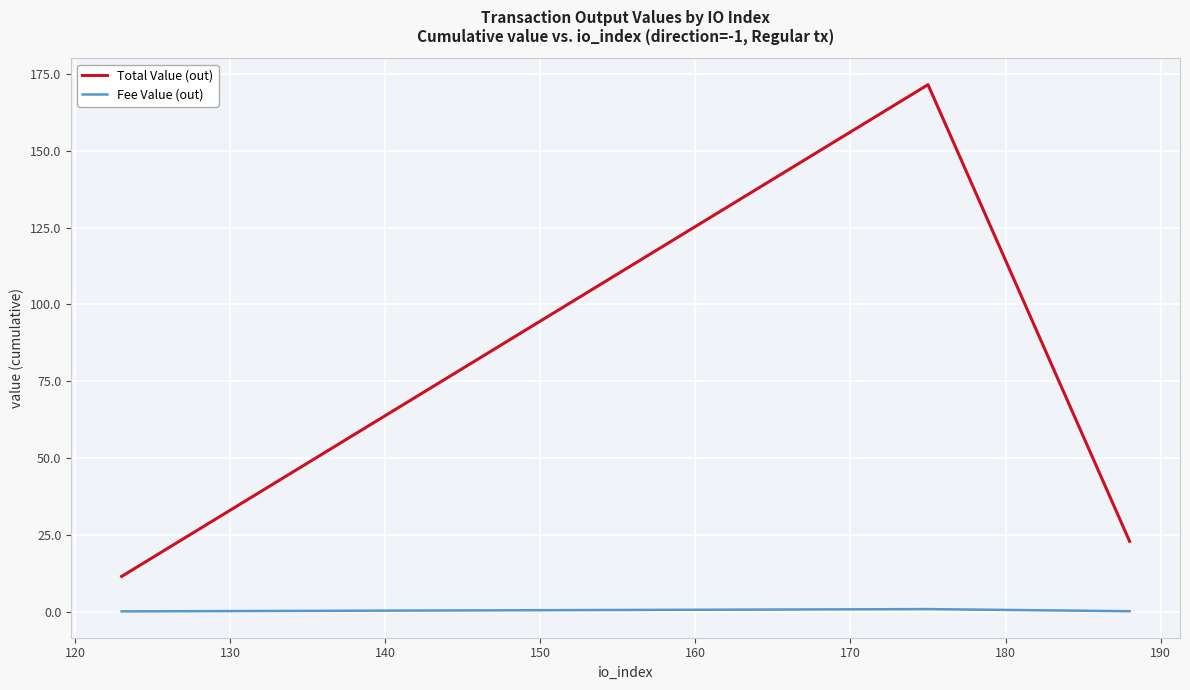

Which series has the largest range (max minus min)?

Total Value (out)